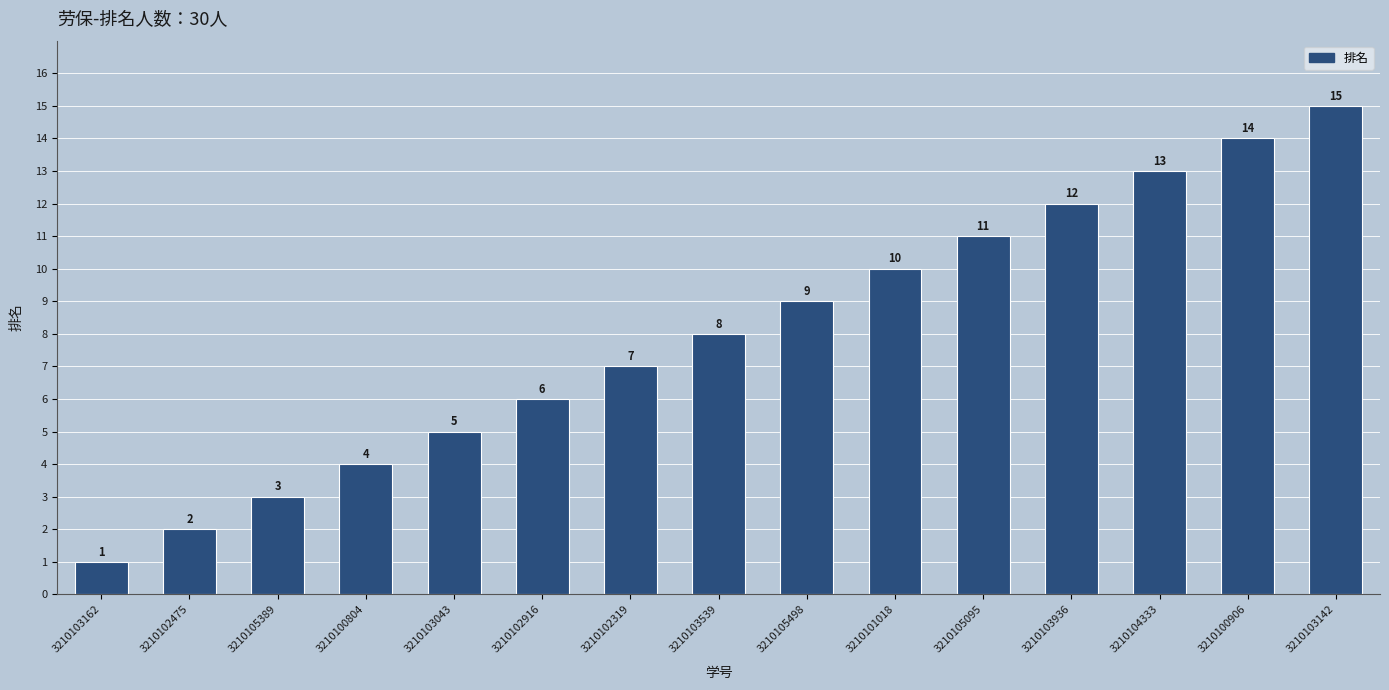

What is the change in value from 3210101018 to 3210103936?

+2